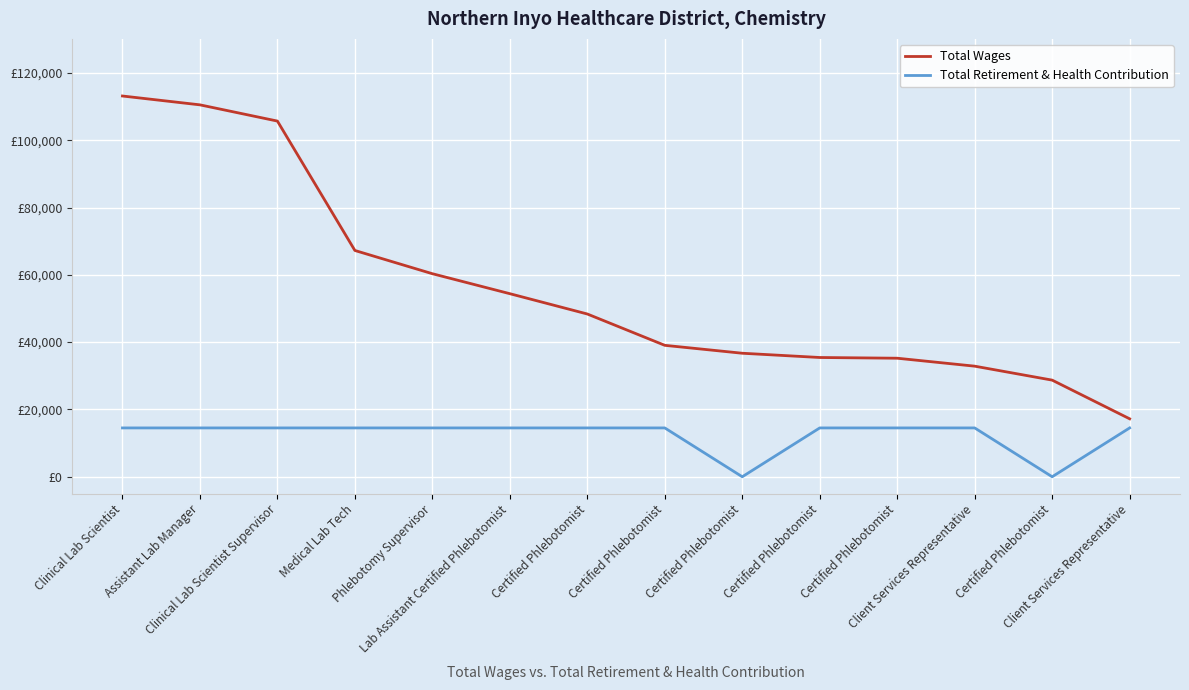

What are all the series names shown in the legend?

Total Wages, Total Retirement & Health Contribution